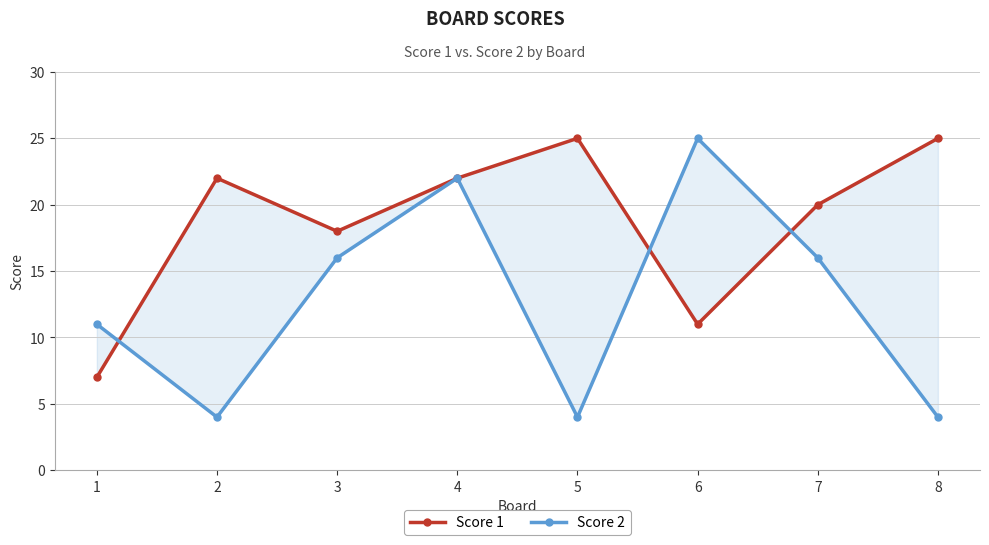

Rank the categories by Score 1 value from highest to lowest.

5, 8, 2, 4, 7, 3, 6, 1